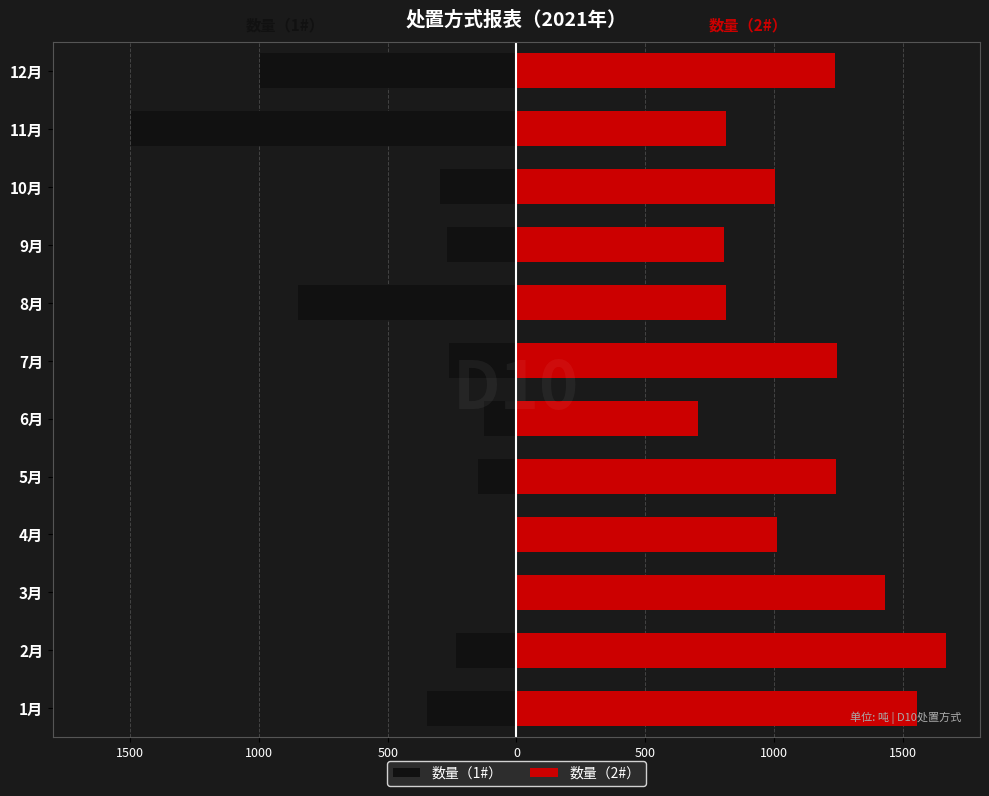

Is the value of 数量（1#） at 3月 greater than the value of 数量（2#） at 11月?

No